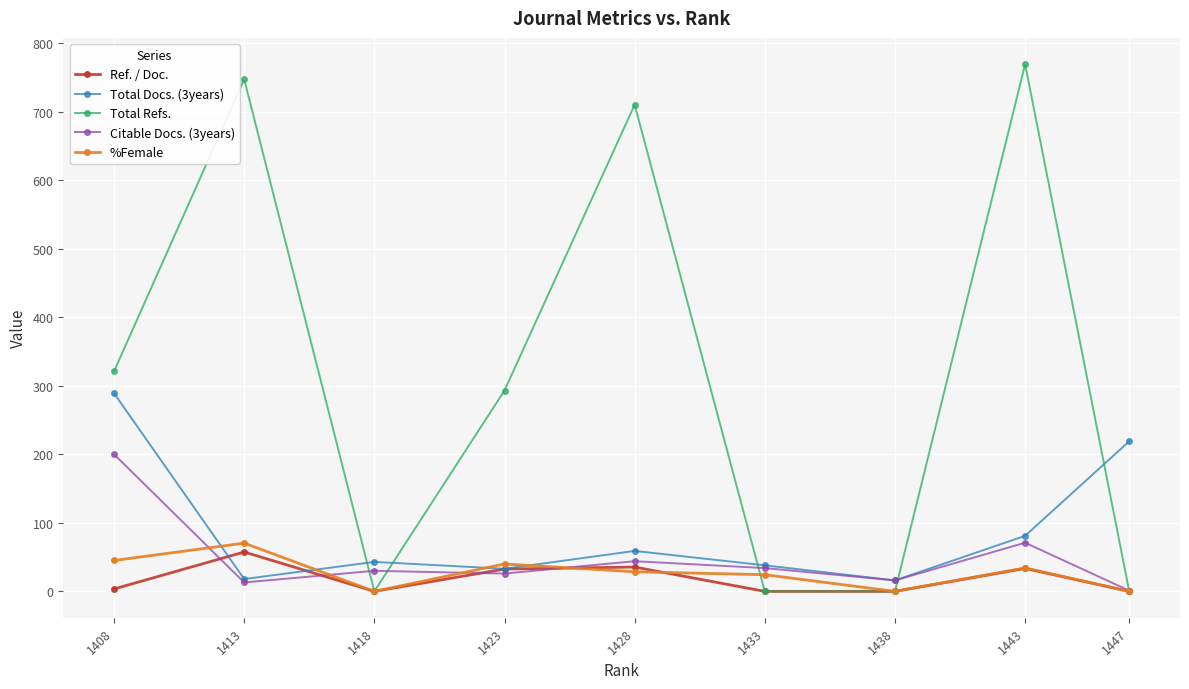

What is the maximum value for Ref. / Doc.?

57.5